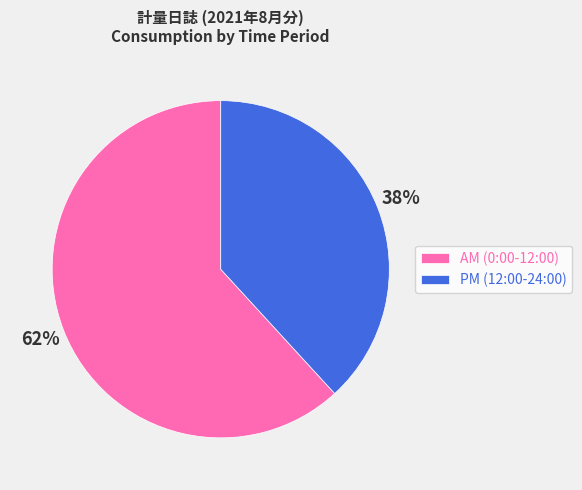

Which slice is the largest?

AM (0:00-12:00)